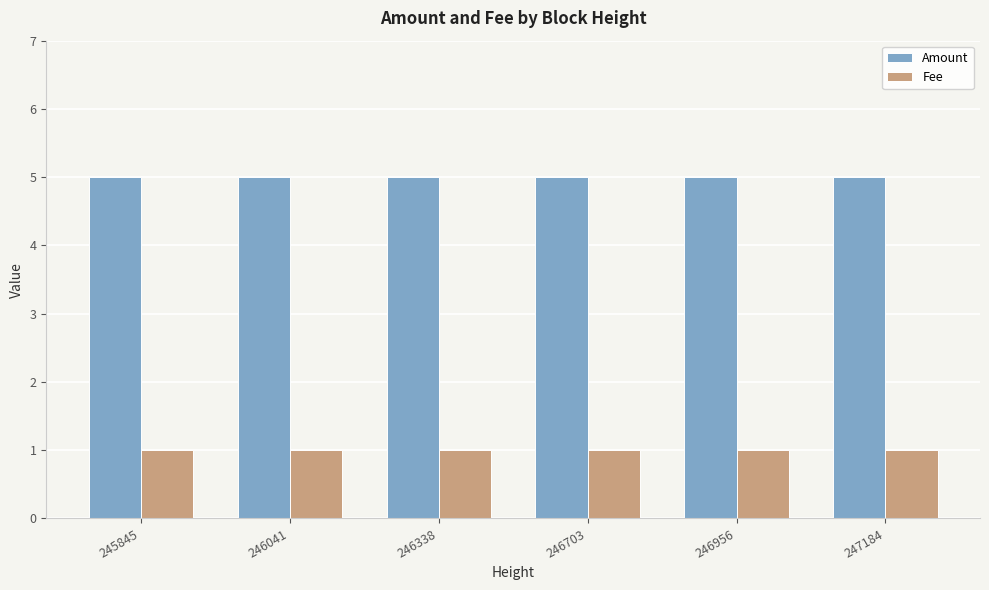

How many groups of bars are there?

6